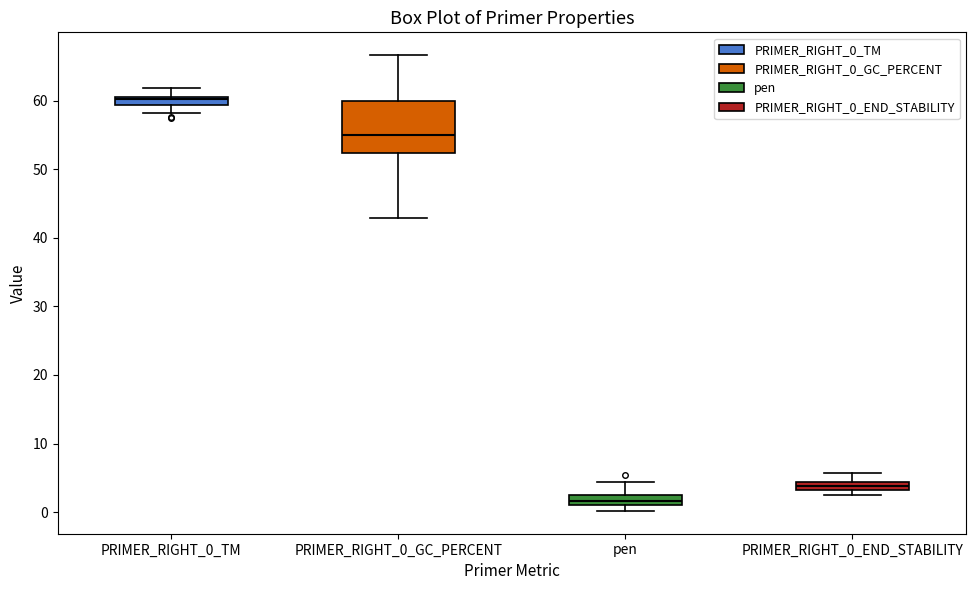

Which box has the highest median line?

PRIMER_RIGHT_0_TM